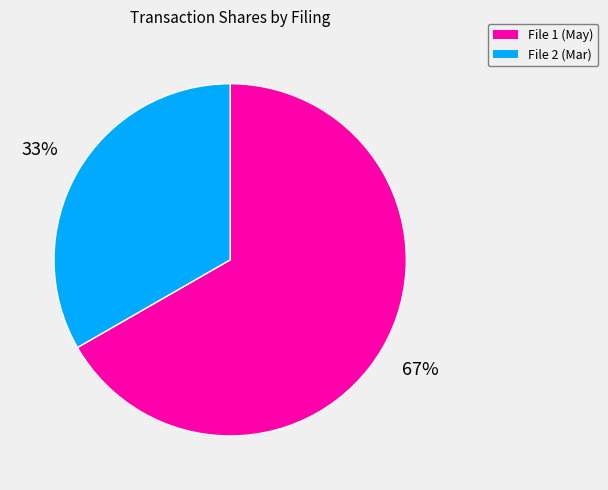

Is there any slice that represents more than half of the pie?

Yes